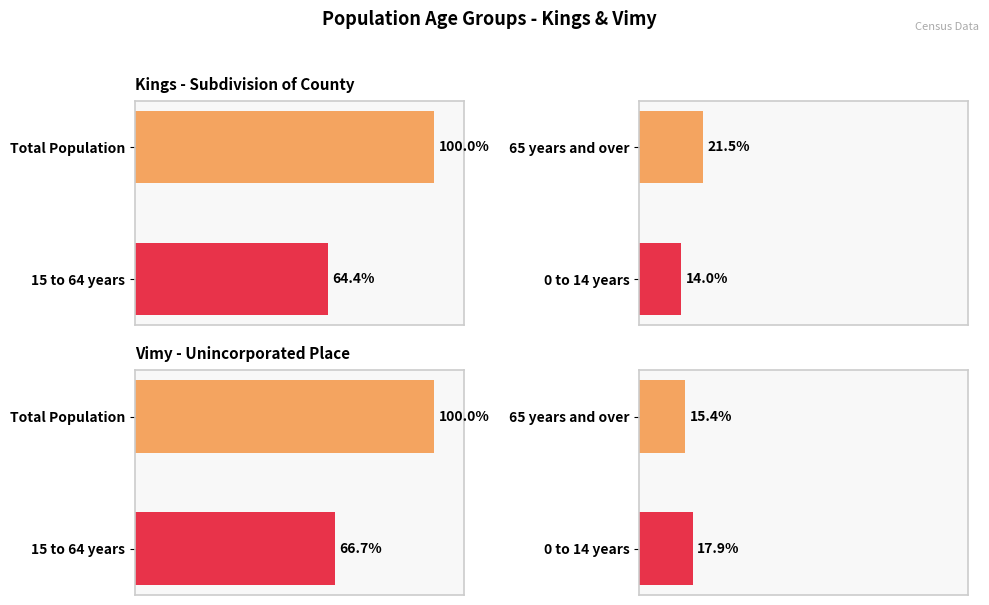

Which series has the widest spread of values?

Kings Total